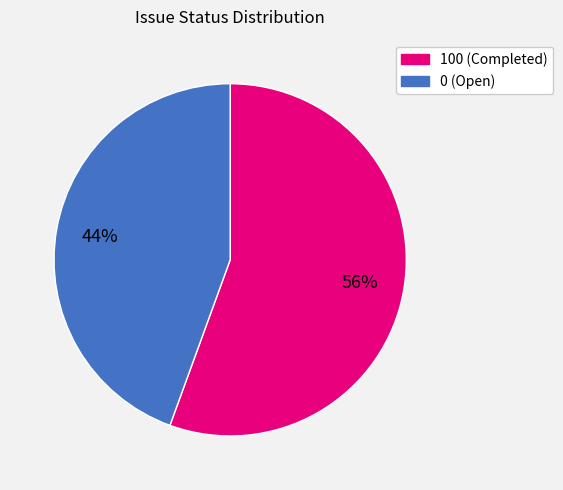

Does any single category account for the majority?

Yes